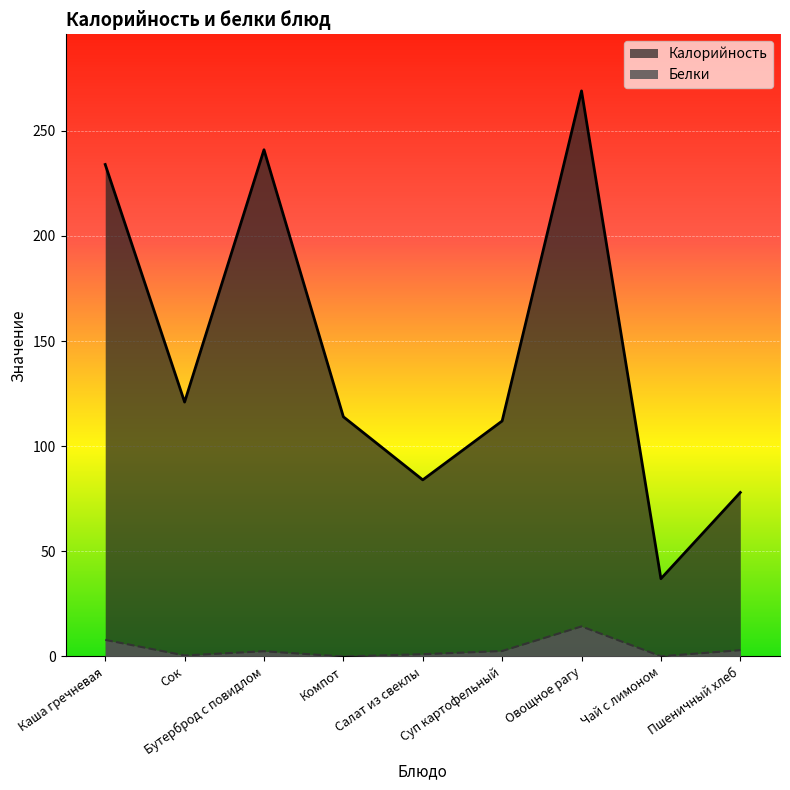

The Калорийность series shows 101.6 at Пшеничный хлеб. True or false?

False